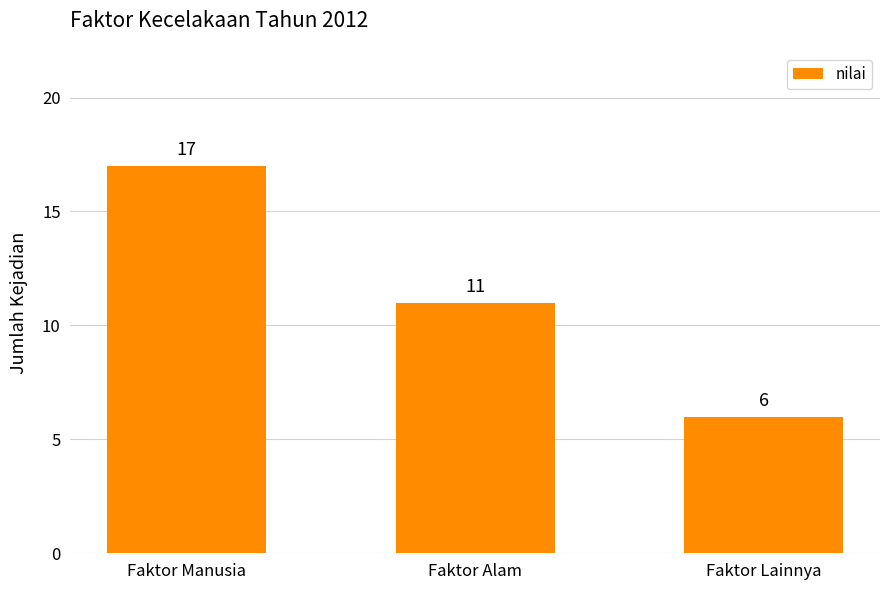

What is the change in value from Faktor Manusia to Faktor Alam?

-6